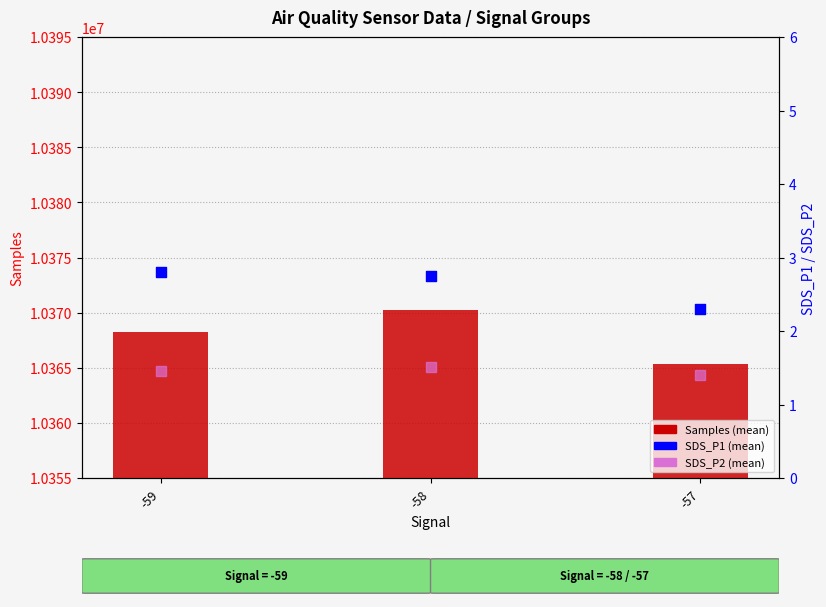

What are all the series names shown in the legend?

Samples (mean), SDS_P1 (mean), SDS_P2 (mean)